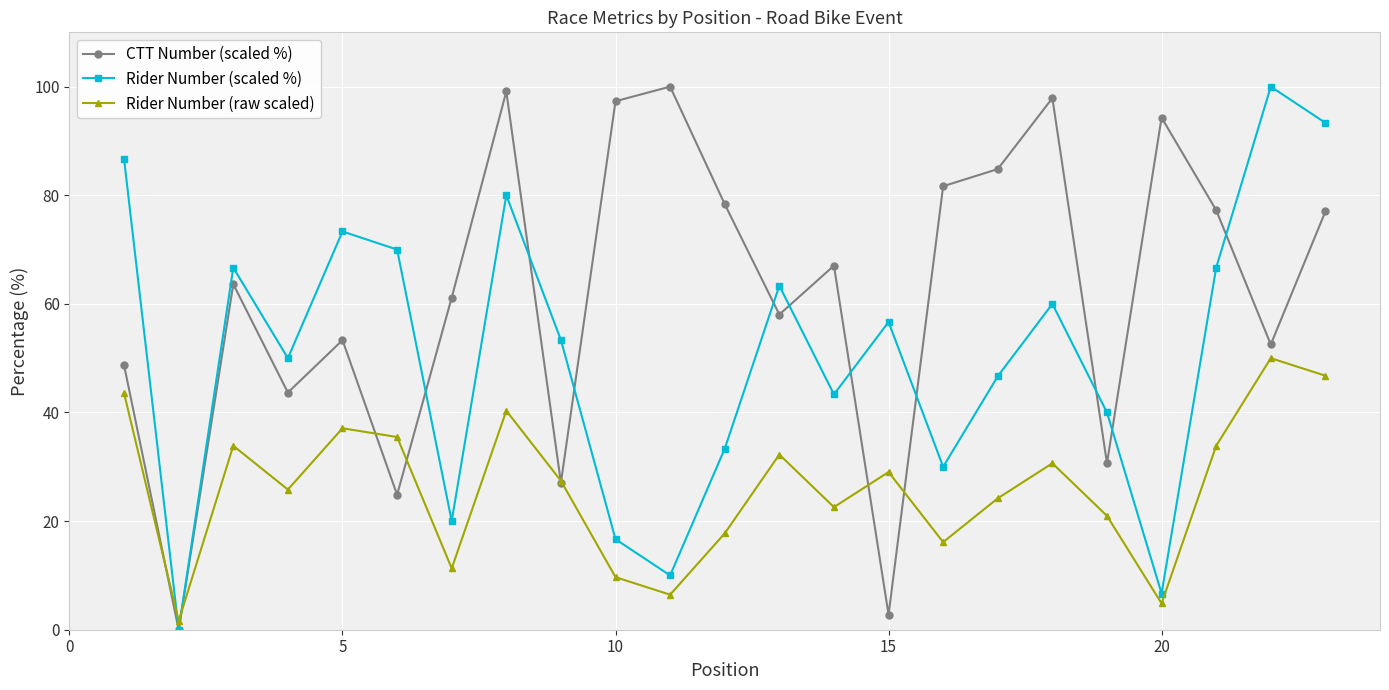

Rank the series by their average value, from highest to lowest.

CTT Number (scaled %), Rider Number (scaled %), Rider Number (raw scaled)